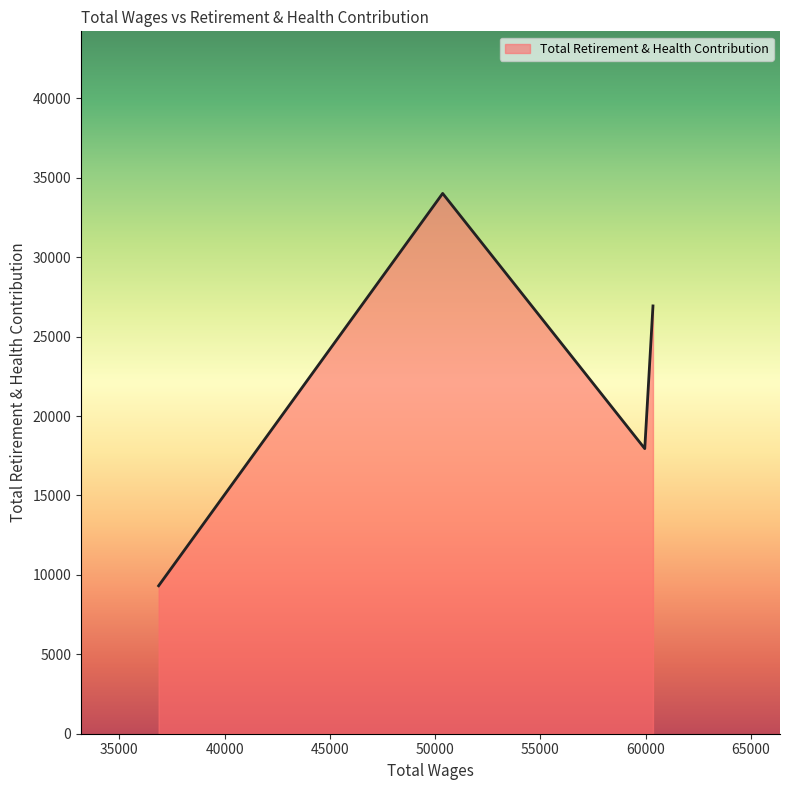

What is the maximum value shown in the chart?

34018